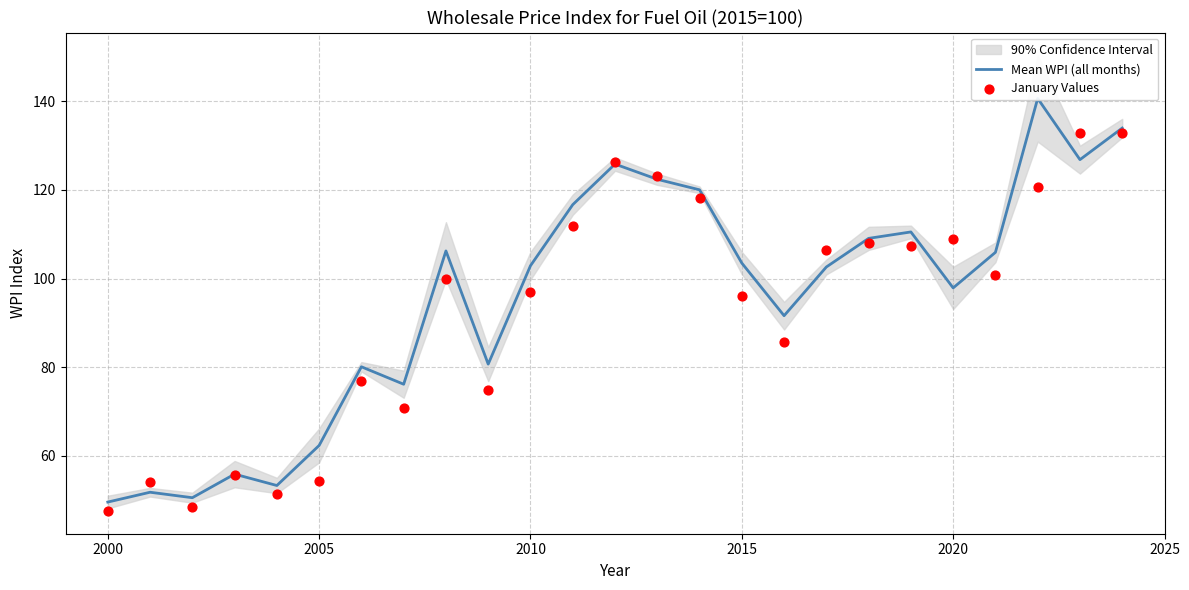

Which series has the largest total across all categories?

Mean WPI (all months)